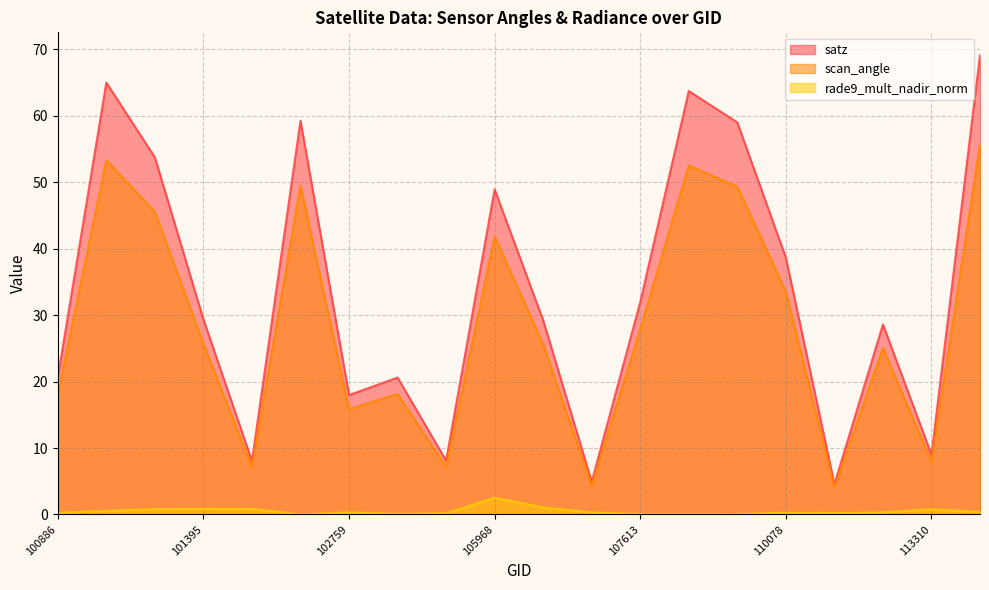

Where is the first local minimum for satz?

101518